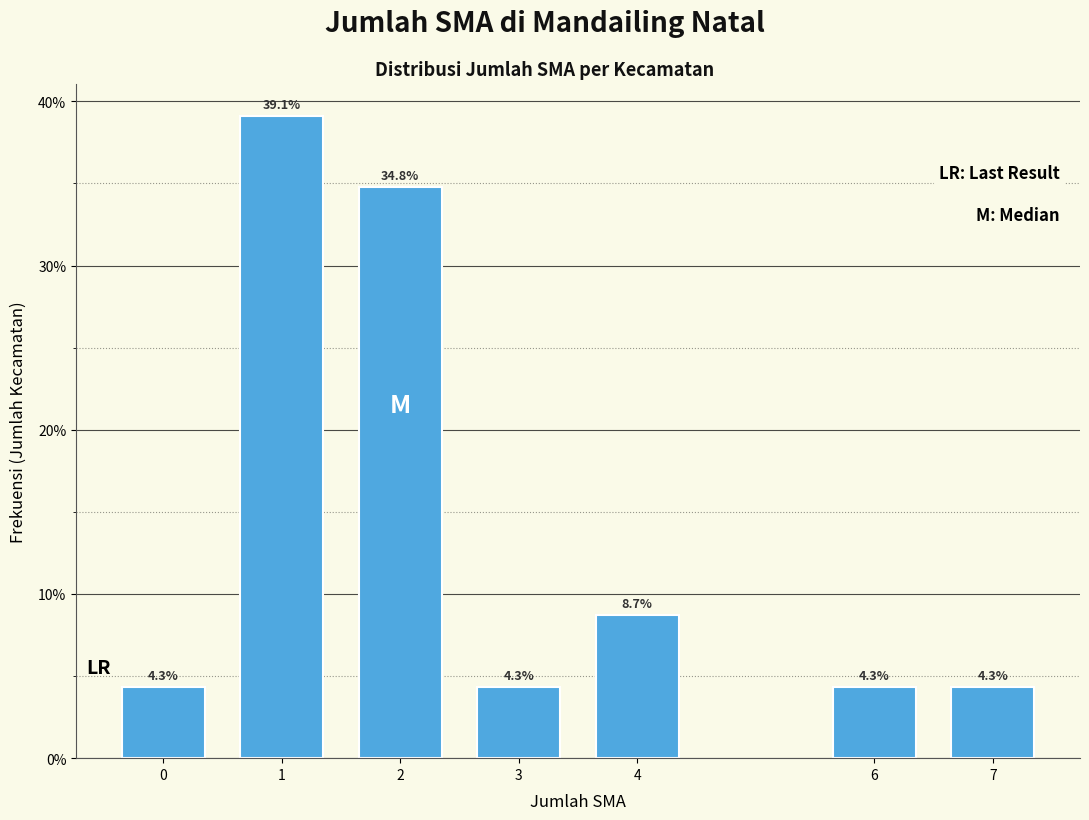

Reading left to right, list all the values displayed in this chart.

0=4.3	1=39.1	2=34.8	3=4.3	4=8.7	6=4.3	7=4.3